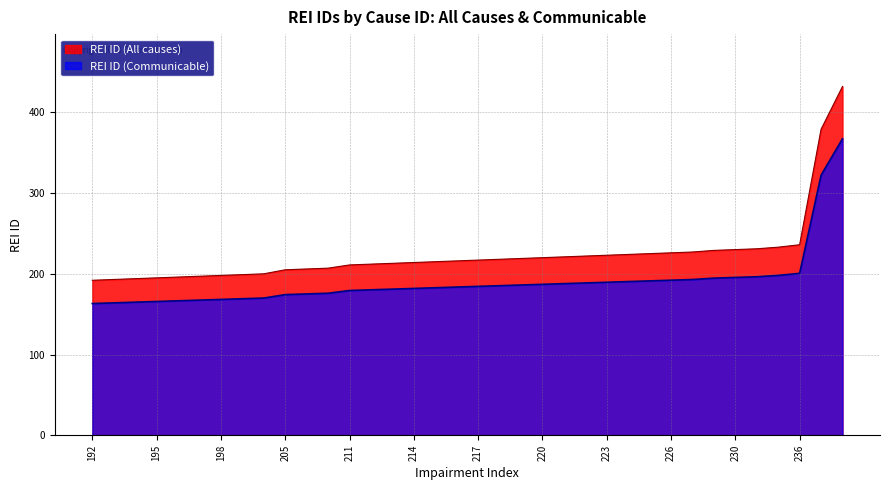

True or false: REI ID (Communicable) and REI ID (All causes) cross at least once.

False